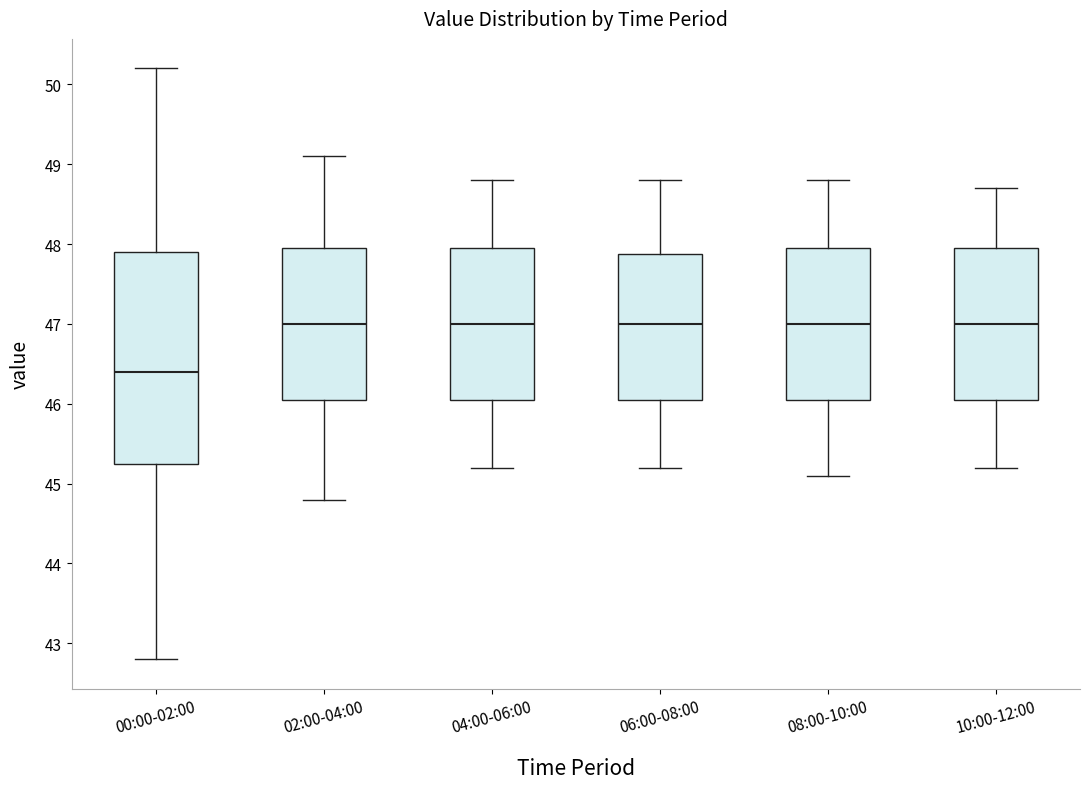

Reading left to right, read every box against the y-axis: the position of its median line, the range the box covers, and the ends of its whiskers. The values are not printed on the chart, so give them approximately, as read against the axis.

00:00-02:00: median 46.4, box 45.3 to 47.9, whiskers 42.8 to 50.2
02:00-04:00: median 47.0, box 46.1 to 48.0, whiskers 44.8 to 49.1
04:00-06:00: median 47.0, box 46.1 to 48.0, whiskers 45.2 to 48.8
06:00-08:00: median 47.0, box 46.1 to 47.9, whiskers 45.2 to 48.8
08:00-10:00: median 47.0, box 46.1 to 48.0, whiskers 45.1 to 48.8
10:00-12:00: median 47.0, box 46.1 to 48.0, whiskers 45.2 to 48.7